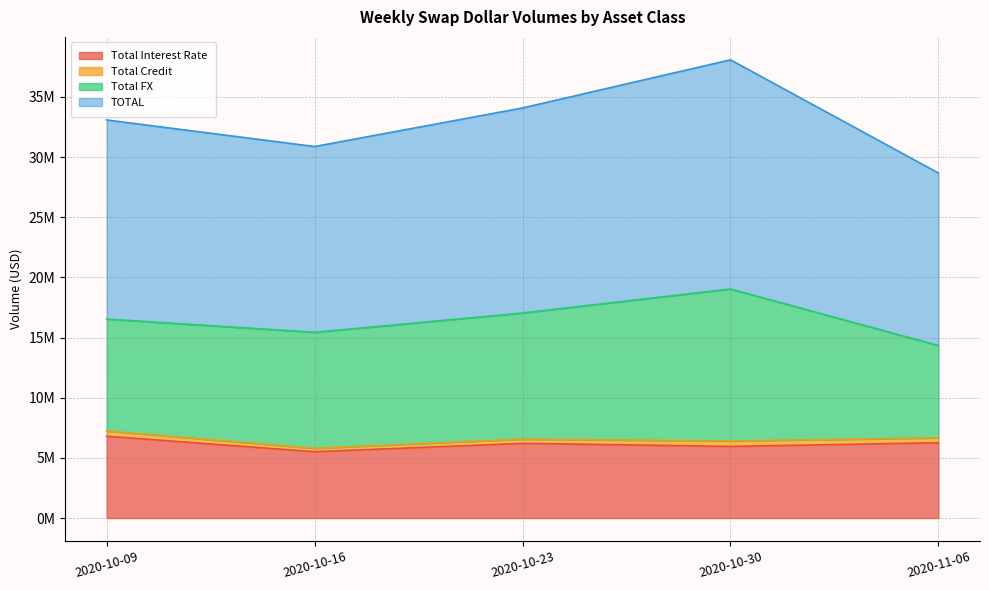

What is the difference between the maximum and second lowest values in the Total Interest Rate series?

846966